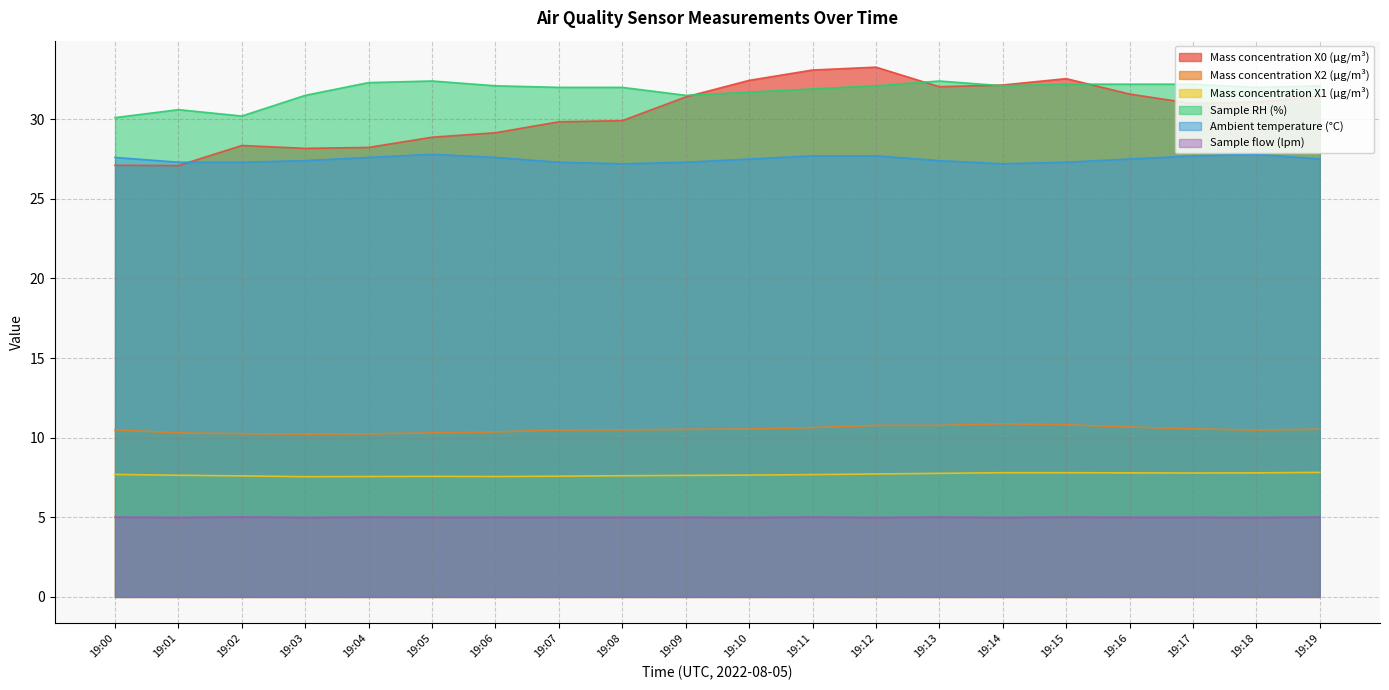

Reading left to right, transcribe all the data shown in this chart.

Mass concentration X0 (μg/m³): 19:00=27.1	19:01=27.1	19:02=28.4	19:03=28.2	19:04=28.2	19:05=28.9	19:06=29.1	19:07=29.8	19:08=29.9	19:09=31.4	19:10=32.4	19:11=33.1	19:12=33.3	19:13=32.0	19:14=32.1	19:15=32.5	19:16=31.6	19:17=31.0	19:18=31.1	19:19=31.4
Mass concentration X2 (μg/m³): 19:00=10.5	19:01=10.3	19:02=10.2	19:03=10.2	19:04=10.2	19:05=10.3	19:06=10.4	19:07=10.5	19:08=10.5	19:09=10.5	19:10=10.5	19:11=10.6	19:12=10.8	19:13=10.8	19:14=10.9	19:15=10.8	19:16=10.7	19:17=10.6	19:18=10.5	19:19=10.5
Mass concentration X1 (μg/m³): 19:00=7.7	19:01=7.6	19:02=7.6	19:03=7.5	19:04=7.6	19:05=7.6	19:06=7.6	19:07=7.6	19:08=7.6	19:09=7.6	19:10=7.7	19:11=7.7	19:12=7.7	19:13=7.8	19:14=7.8	19:15=7.8	19:16=7.8	19:17=7.8	19:18=7.8	19:19=7.8
Sample RH (%): 19:00=30.1	19:01=30.6	19:02=30.2	19:03=31.5	19:04=32.3	19:05=32.4	19:06=32.1	19:07=32.0	19:08=32.0	19:09=31.5	19:10=31.7	19:11=31.9	19:12=32.1	19:13=32.4	19:14=32.1	19:15=32.2	19:16=32.2	19:17=32.2	19:18=32.0	19:19=32.1
Ambient temperature (°C): 19:00=27.6	19:01=27.3	19:02=27.3	19:03=27.4	19:04=27.6	19:05=27.8	19:06=27.6	19:07=27.3	19:08=27.2	19:09=27.3	19:10=27.5	19:11=27.7	19:12=27.7	19:13=27.4	19:14=27.2	19:15=27.3	19:16=27.5	19:17=27.7	19:18=27.8	19:19=27.5
Sample flow (lpm): 19:00=5.0	19:01=5.0	19:02=5.0	19:03=5.0	19:04=5.0	19:05=5.0	19:06=5.0	19:07=5.0	19:08=5.0	19:09=5.0	19:10=5.0	19:11=5.0	19:12=5.0	19:13=5.0	19:14=5.0	19:15=5.0	19:16=5.0	19:17=5.0	19:18=5.0	19:19=5.0